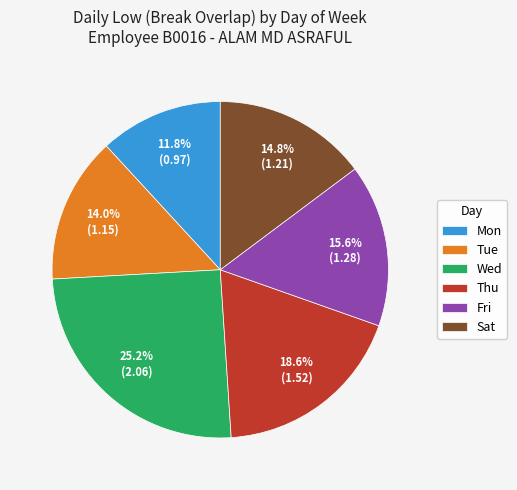

What is the largest slice in the pie chart?

Wed